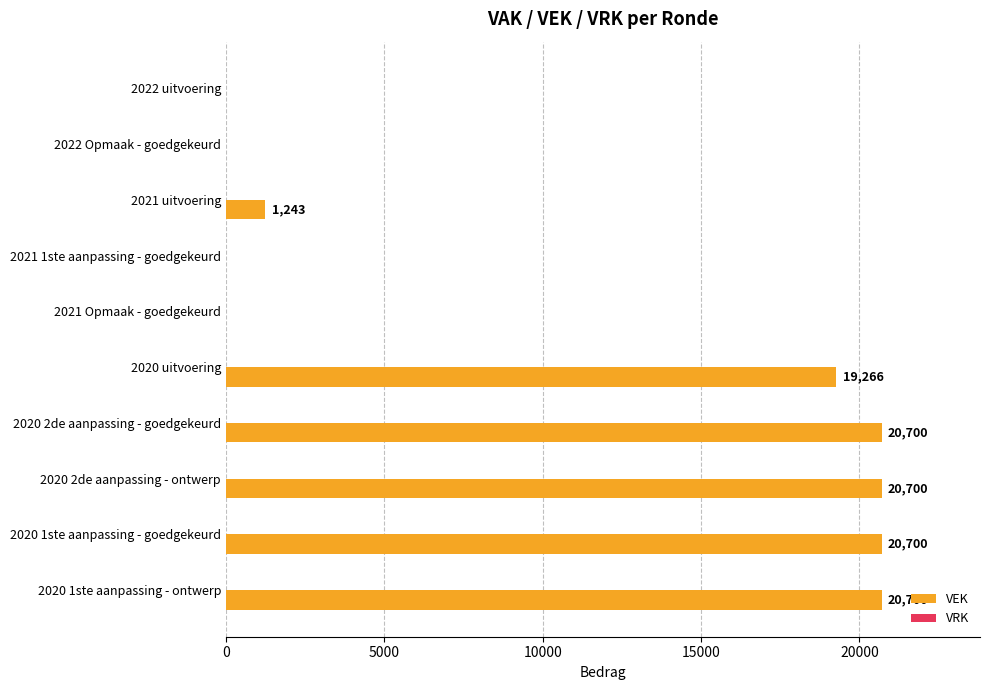

At which label is the value closest to 10350?

2020 uitvoering